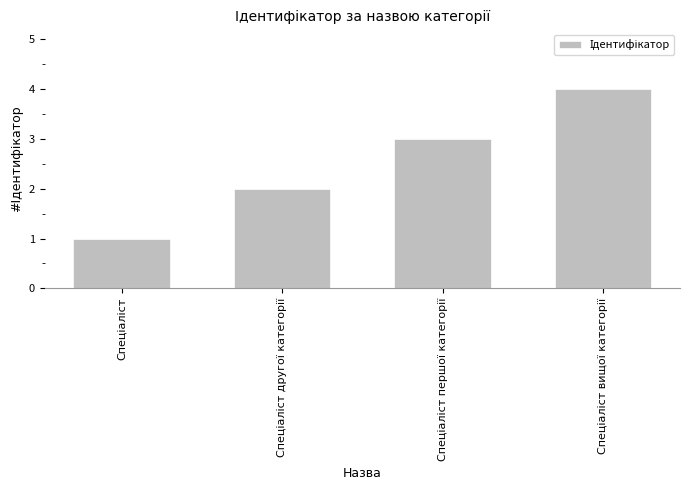

What is the maximum value shown in the chart?

4